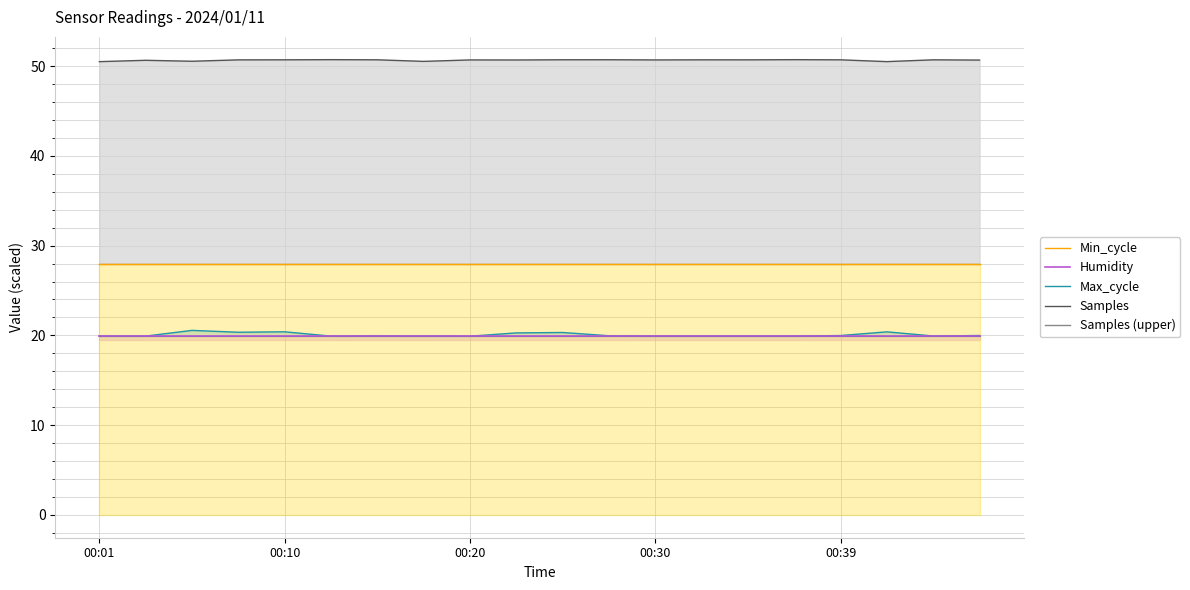

True or false: Min_cycle and Humidity cross at least once.

False